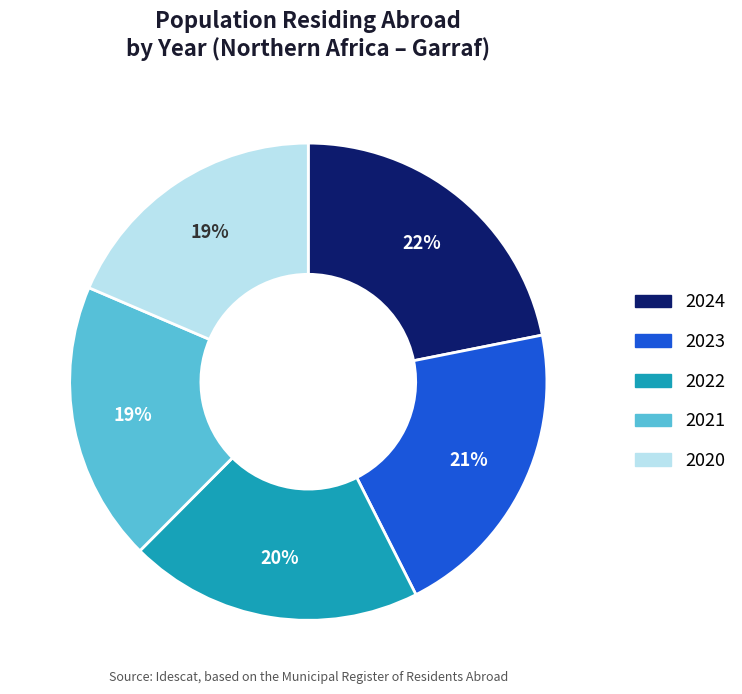

To the nearest percent, what is the difference between the largest and smallest slice percentages?

3%